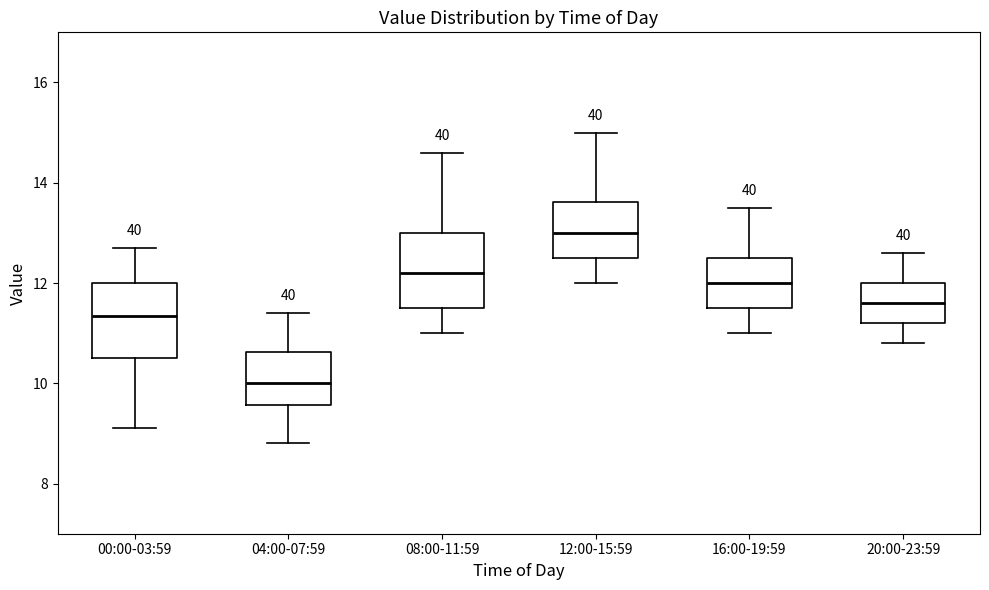

Reading left to right, read every box against the y-axis: the position of its median line, the range the box covers, and the ends of its whiskers. The values are not printed on the chart, so give them approximately, as read against the axis.

00:00-03:59: median 11.4, box 10.6 to 12.0, whiskers 9.2 to 12.8
04:00-07:59: median 10.0, box 9.6 to 10.6, whiskers 8.8 to 11.4
08:00-11:59: median 12.2, box 11.6 to 13.0, whiskers 11.0 to 14.6
12:00-15:59: median 13.0, box 12.6 to 13.6, whiskers 12.0 to 15.0
16:00-19:59: median 12.0, box 11.6 to 12.6, whiskers 11.0 to 13.6
20:00-23:59: median 11.6, box 11.2 to 12.0, whiskers 10.8 to 12.6